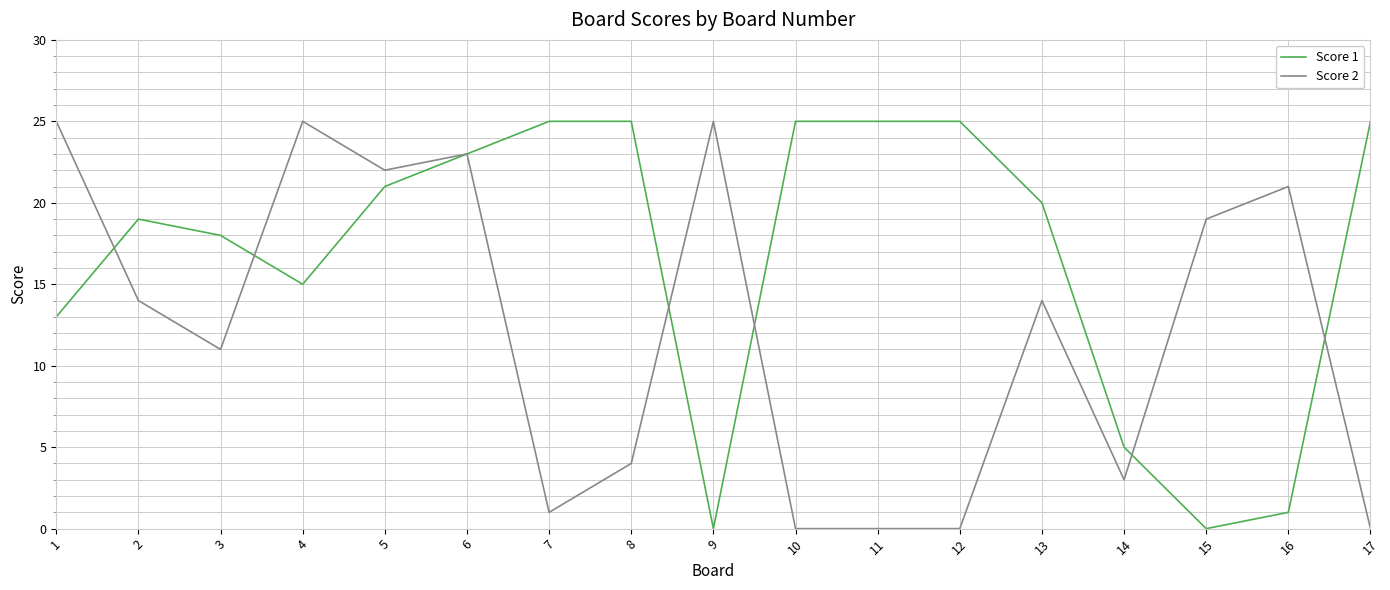

Rank the series at 3 from lowest to highest value.

Score 2, Score 1